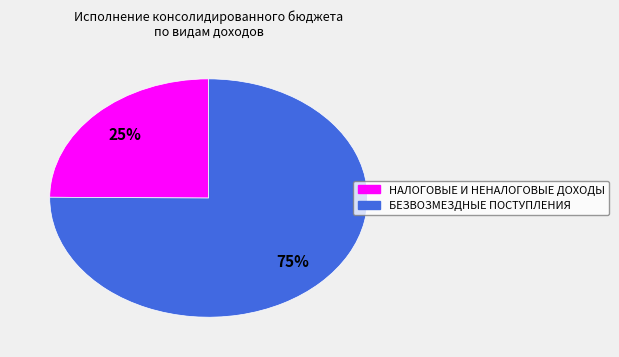

Does БЕЗВОЗМЕЗДНЫЕ ПОСТУПЛЕНИЯ represent more than half of the total?

Yes